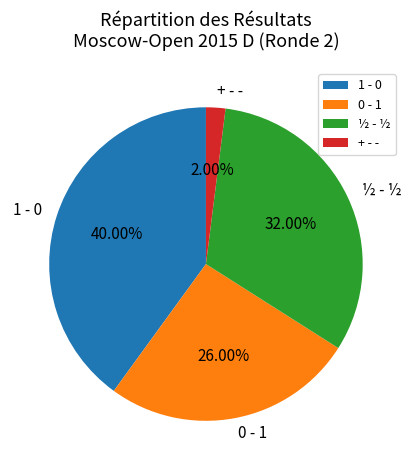

Does ½ - ½ account for over 50% of the chart?

No